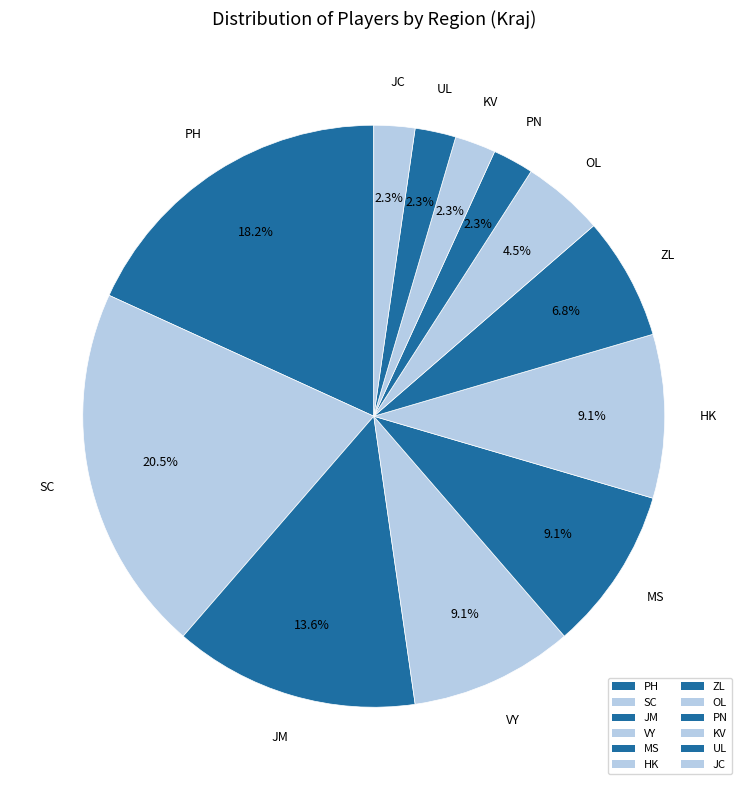

What portion of the pie excludes PH?

81.8%